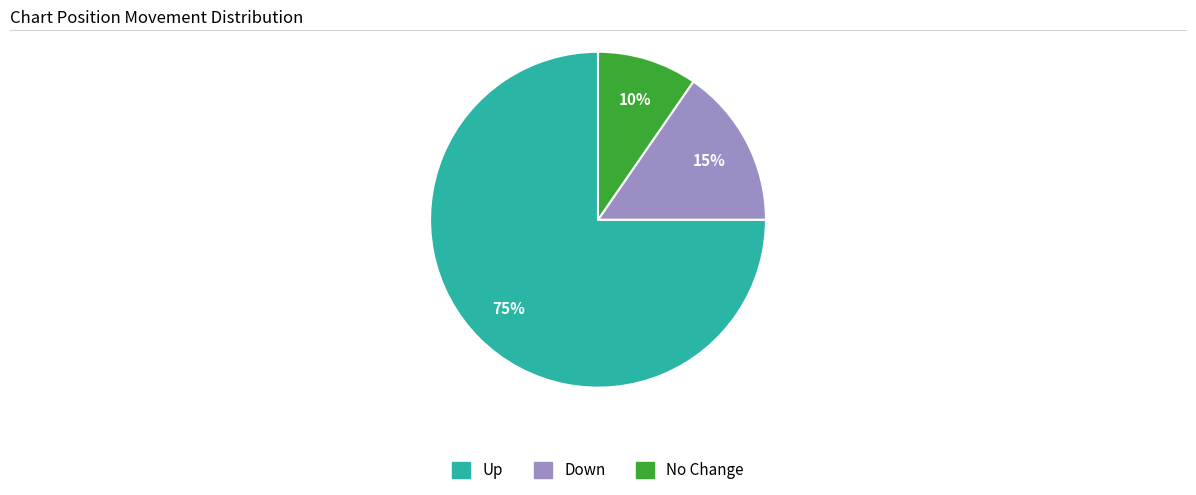

Does any single category account for the majority?

Yes